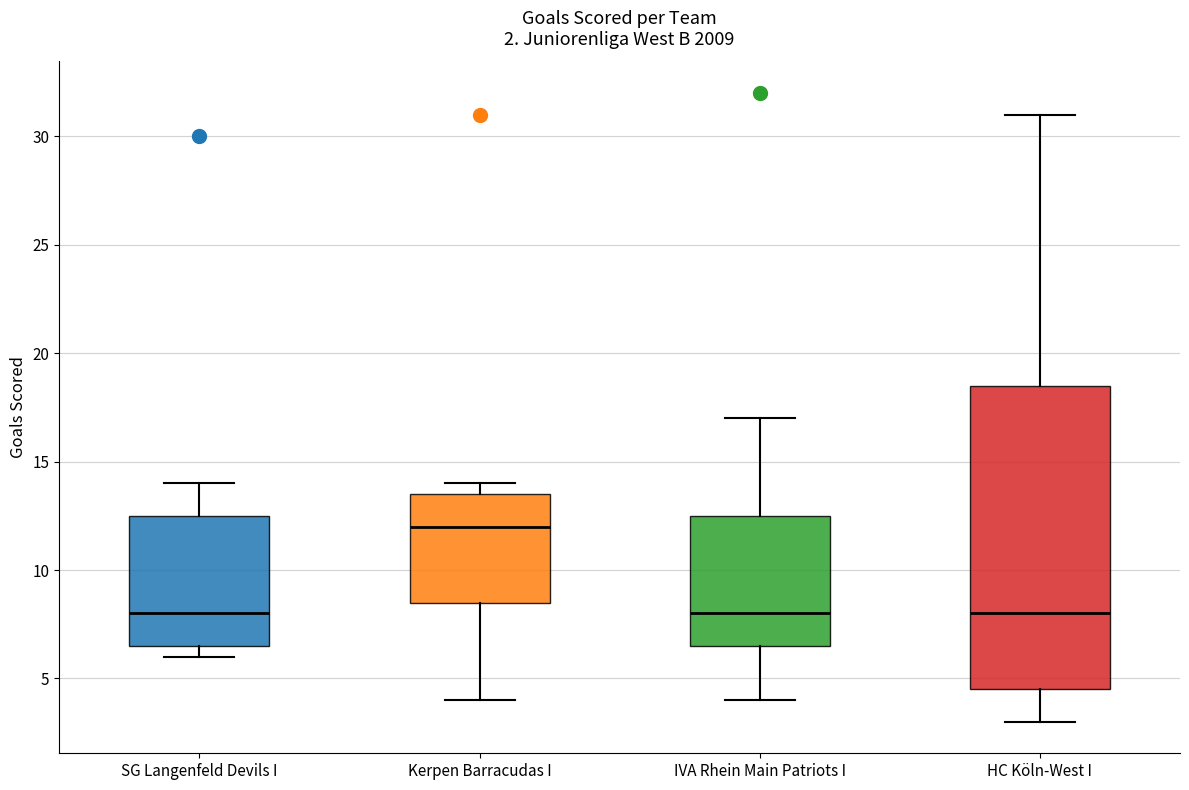

Which box has the highest median line?

Kerpen Barracudas I